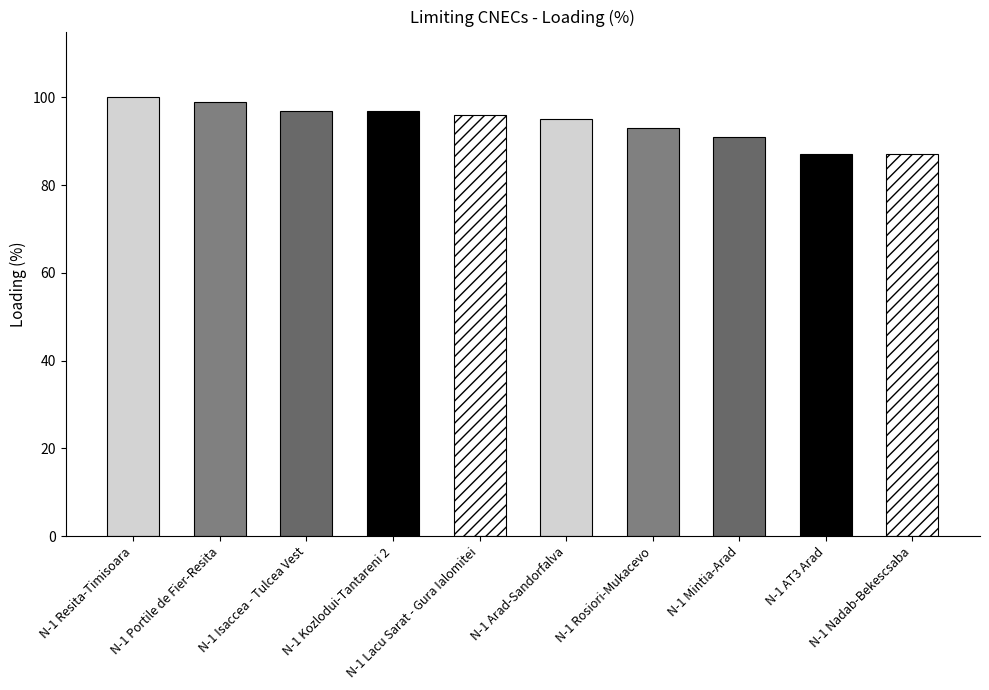

Which category has the lowest value across all series?

N-1 AT3 Arad